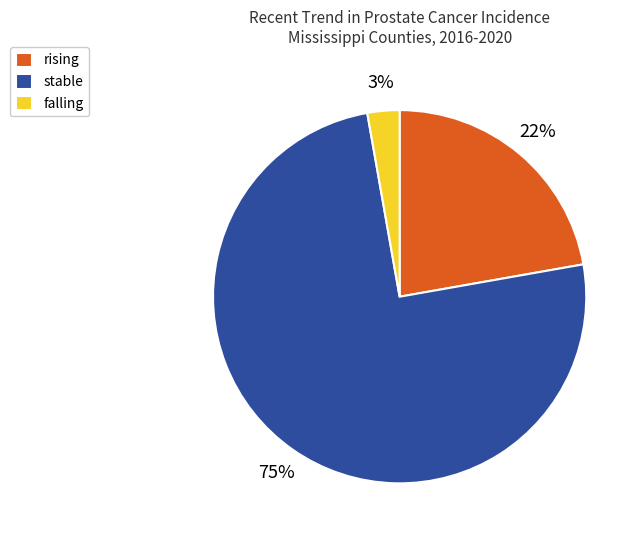

What is the smallest slice in the pie chart?

falling